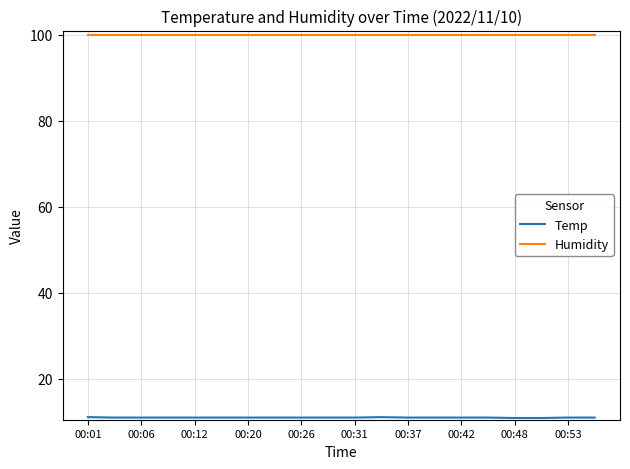

Which series has the largest total across all categories?

Humidity